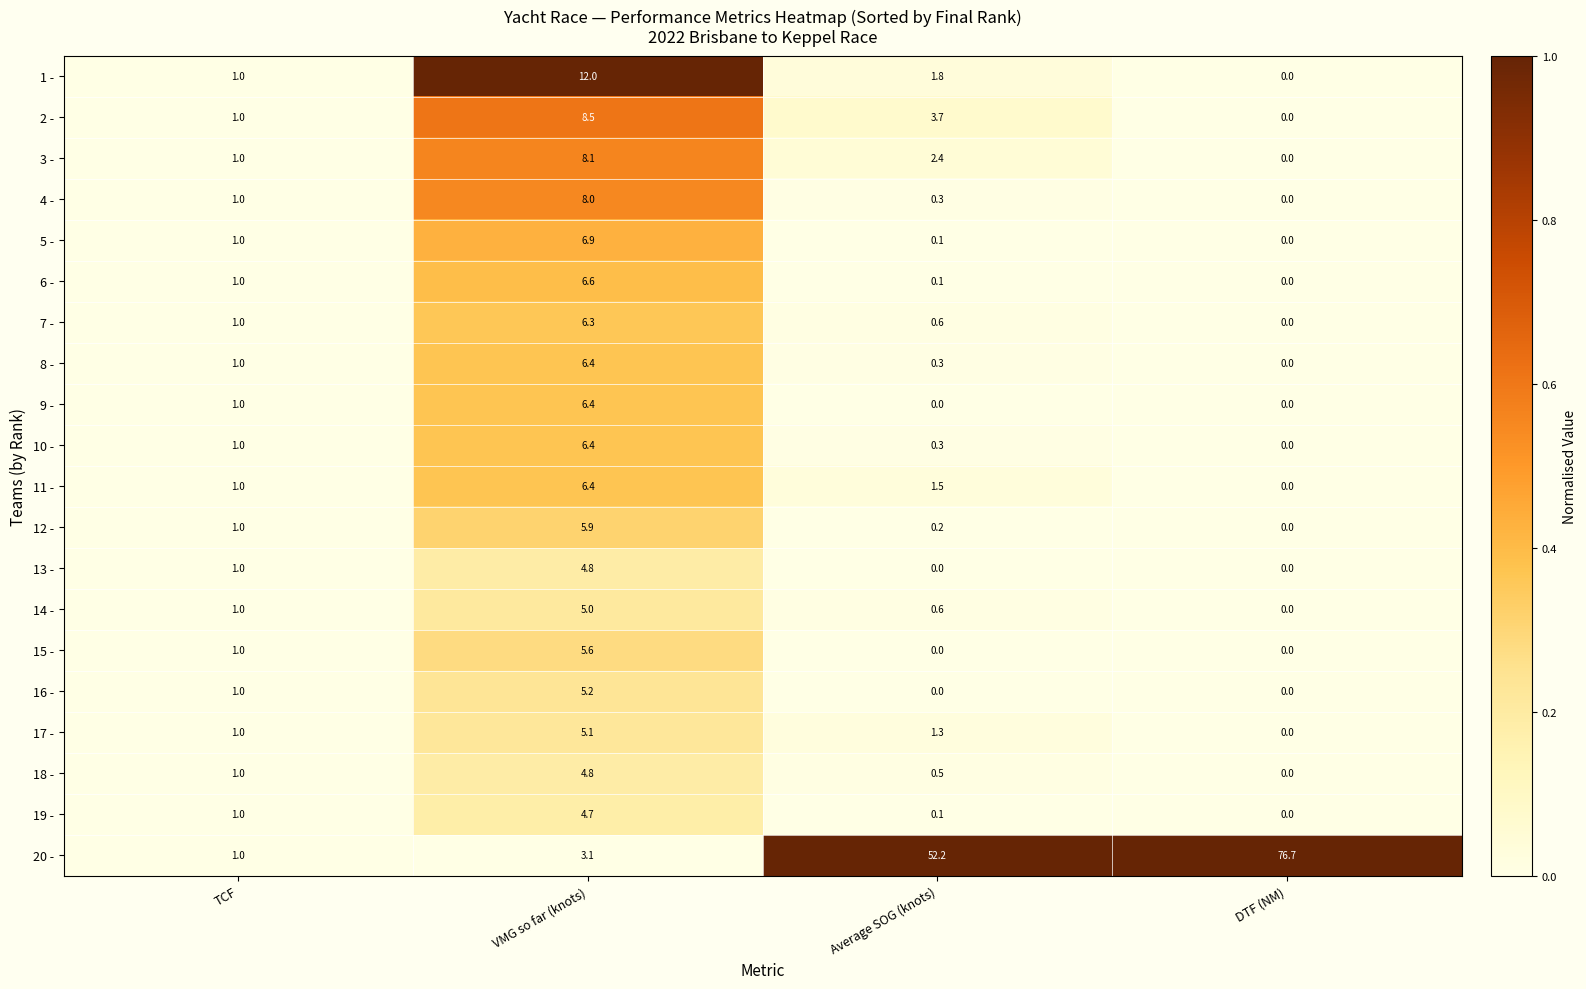

At how many categories does at least one series exceed 0?

4